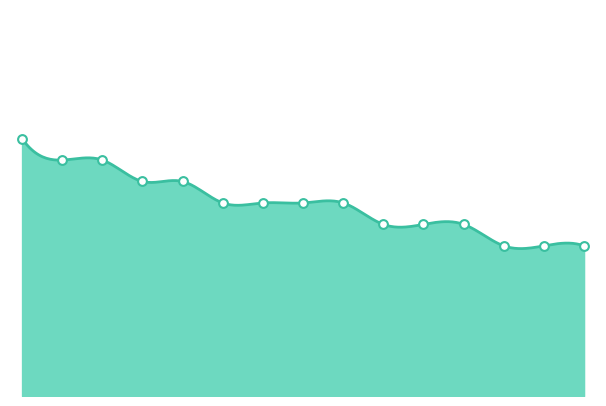

What is the change in value from 8 to 14?

-1.0